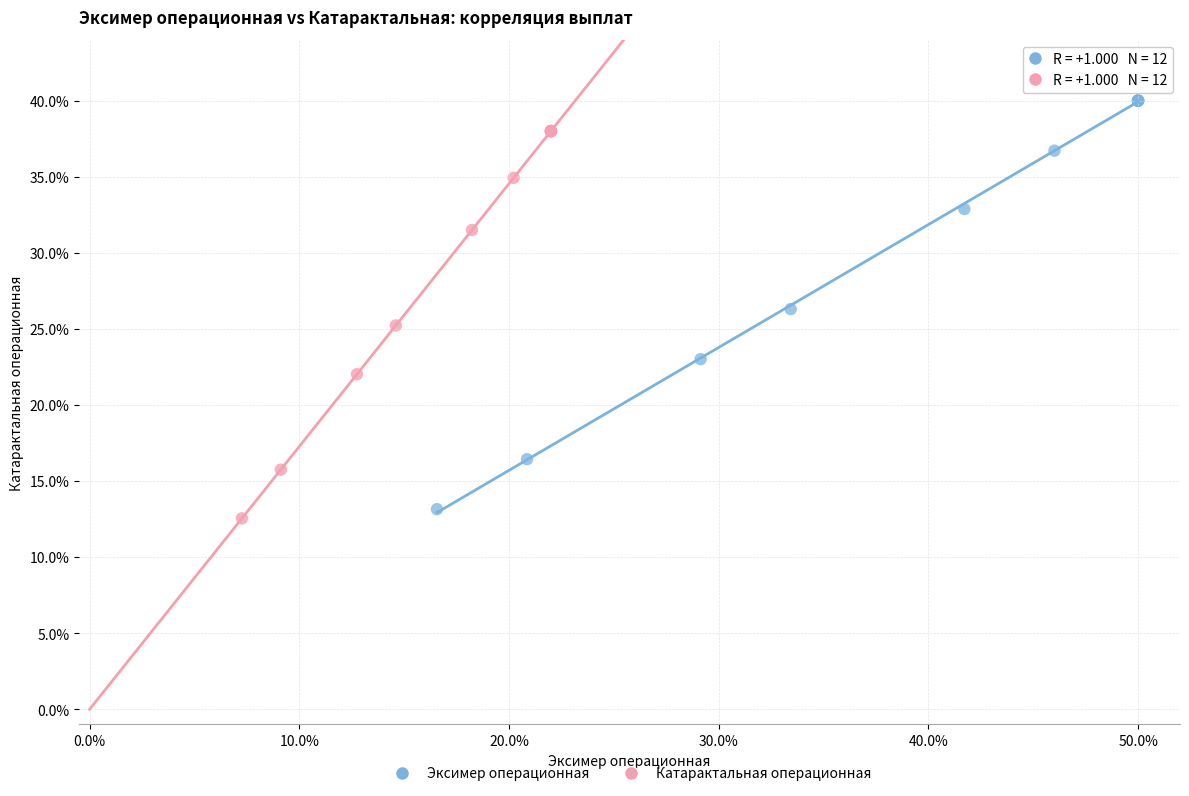

Which series reaches the maximum Y coordinate?

Эксимер операционная